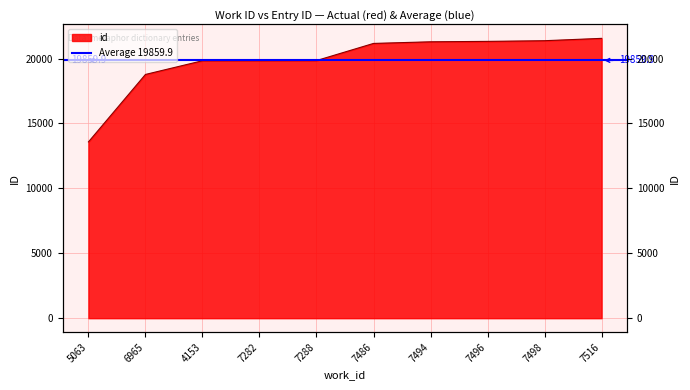

True or false: the data shows 21325 at 7496.

True